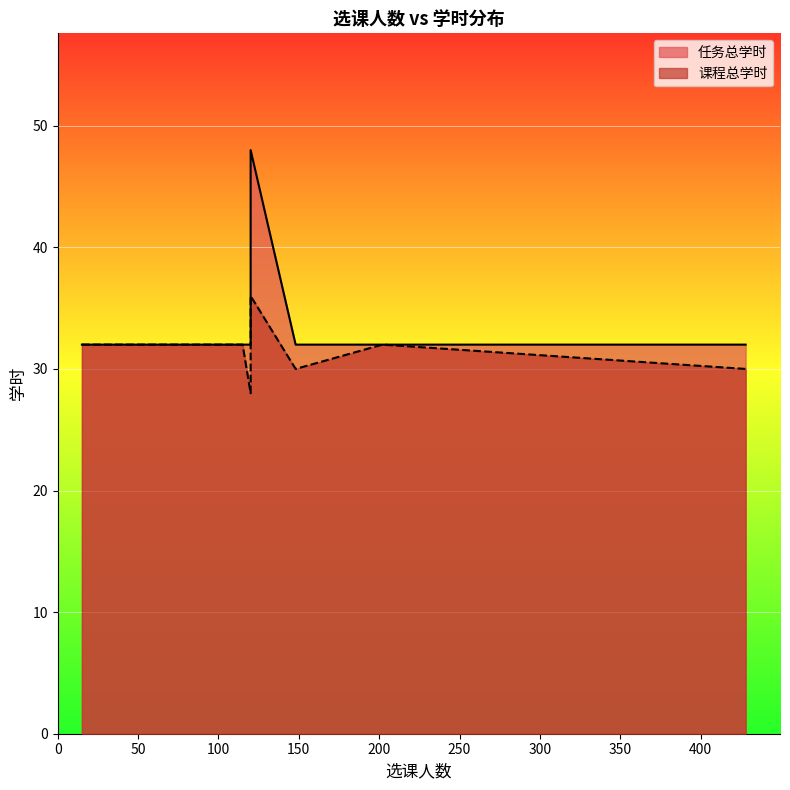

What are all the series names shown in the legend?

任务总学时, 课程总学时